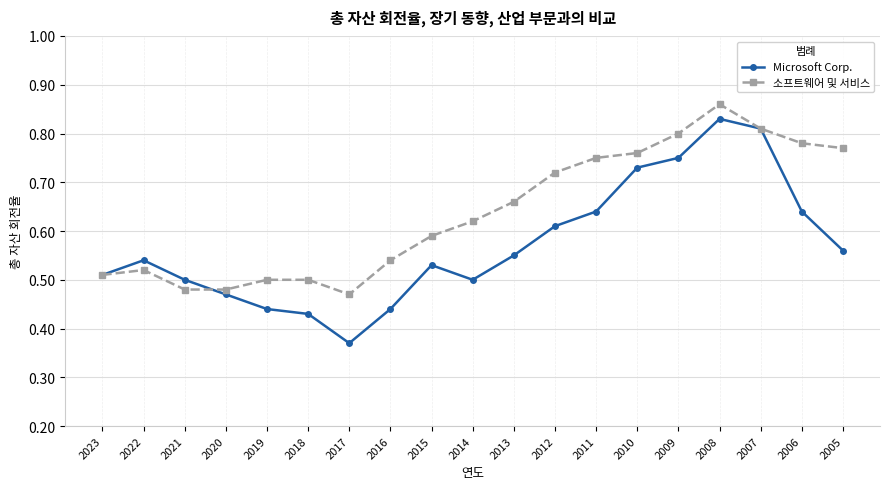

At 2006, list the series in order from largest to smallest.

소프트웨어 및 서비스, Microsoft Corp.